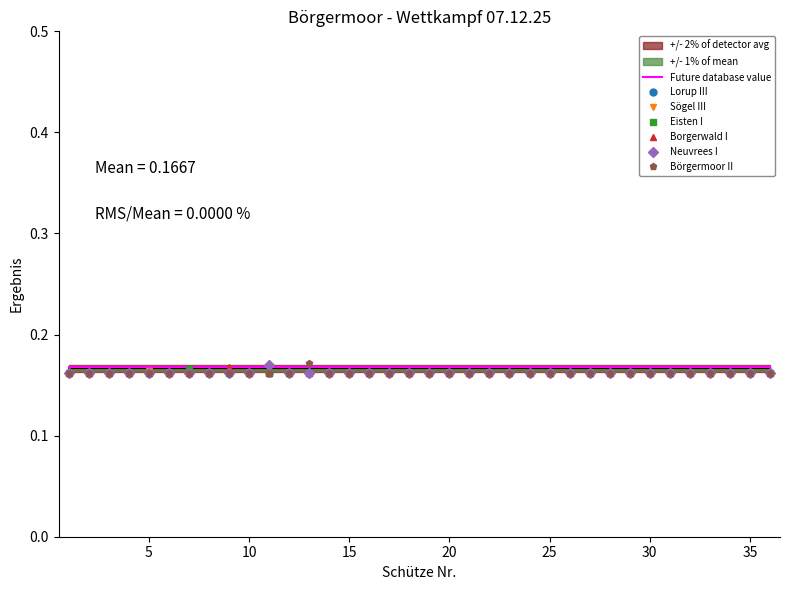

Which label corresponds to the largest value in the chart?

13